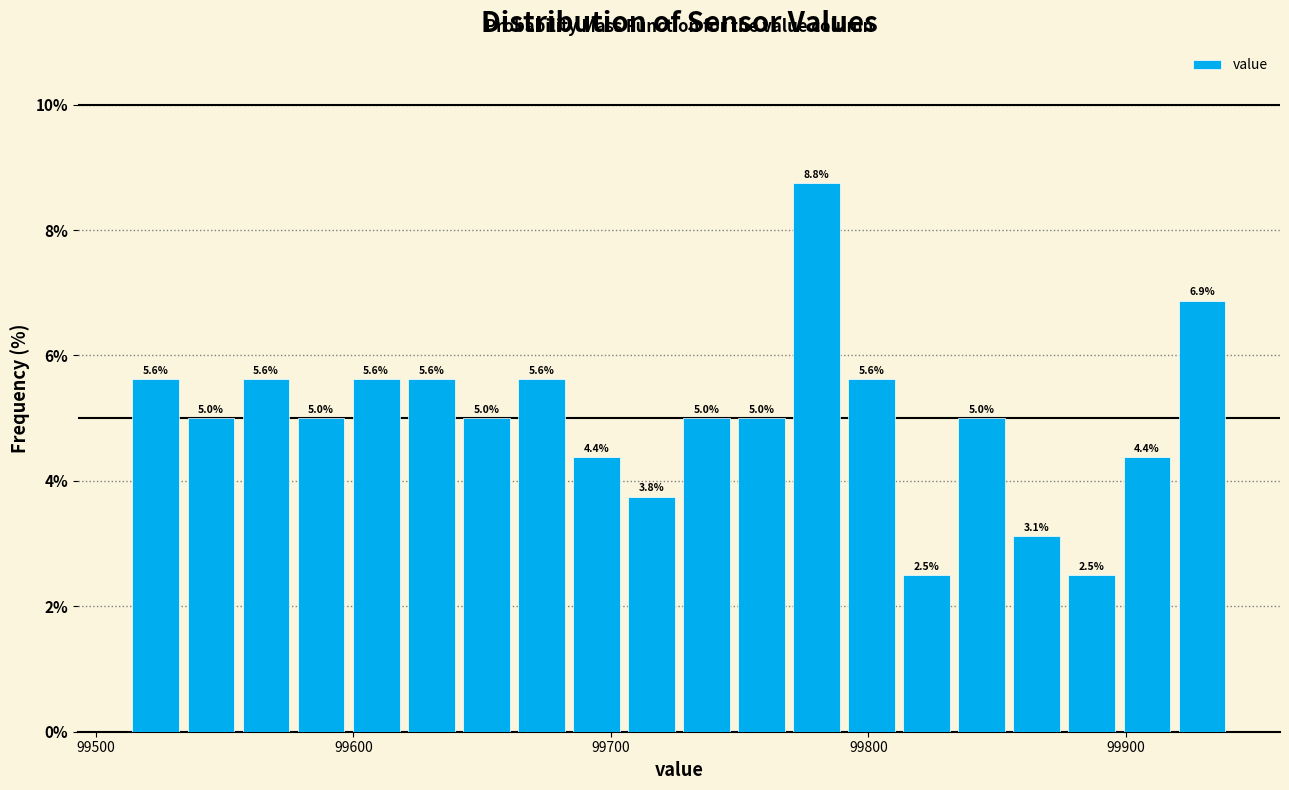

Read against the x-axis, roughly where is the centre of the tallest bar?

99780